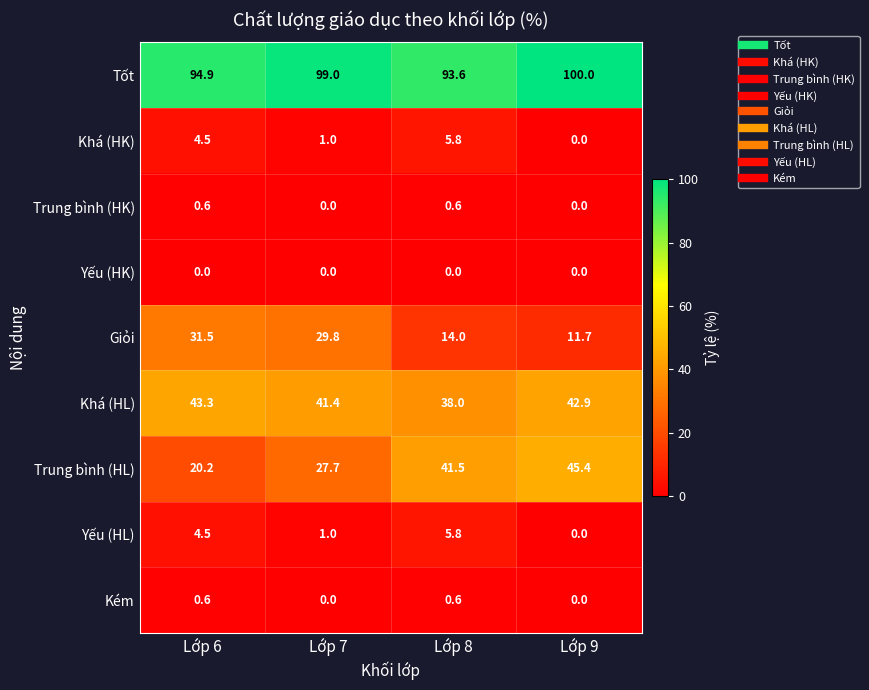

Is it true that Giỏi equals 20.0 at Lớp 8?

False